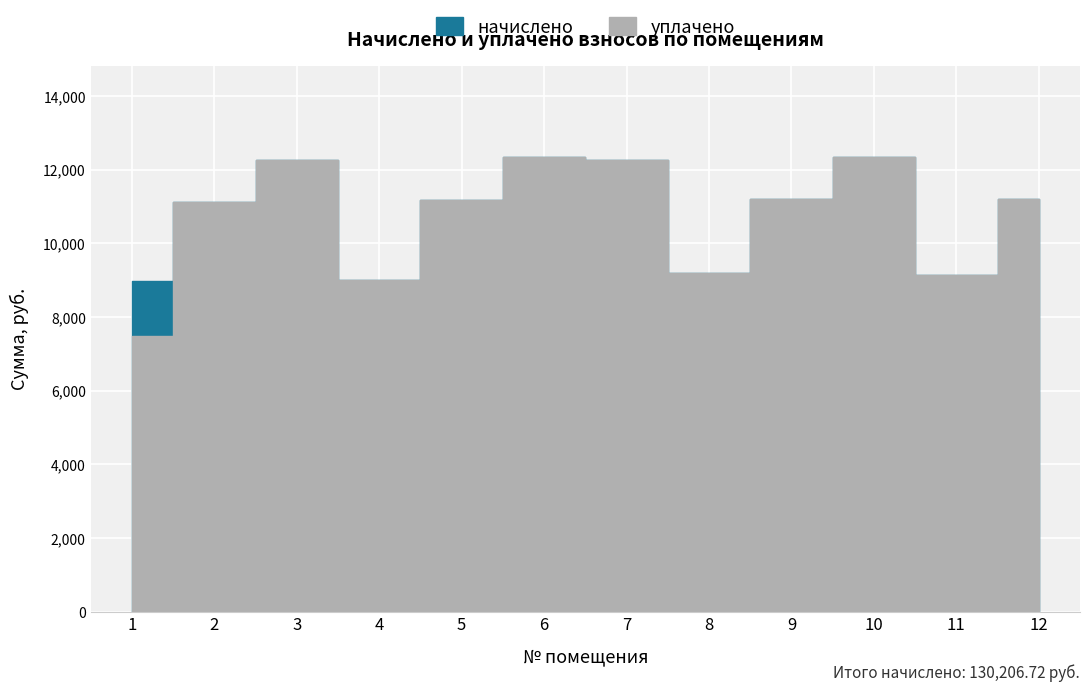

True or false: начислено and уплачено intersect in this chart.

False